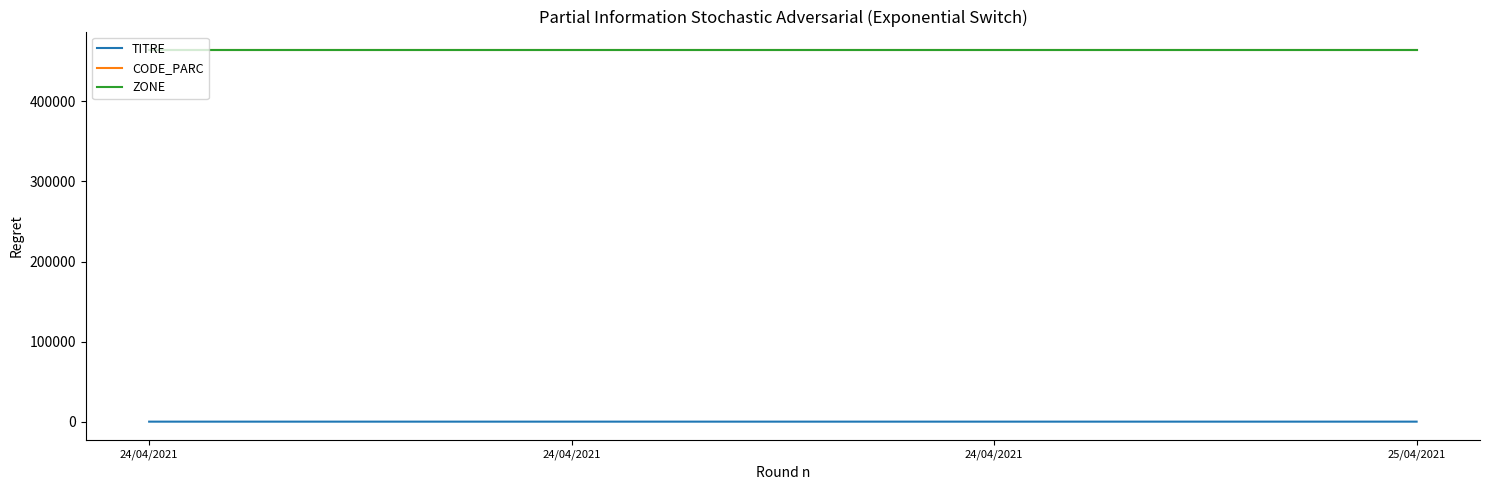

At which label is CODE_PARC closest to 464006?

24/04/2021